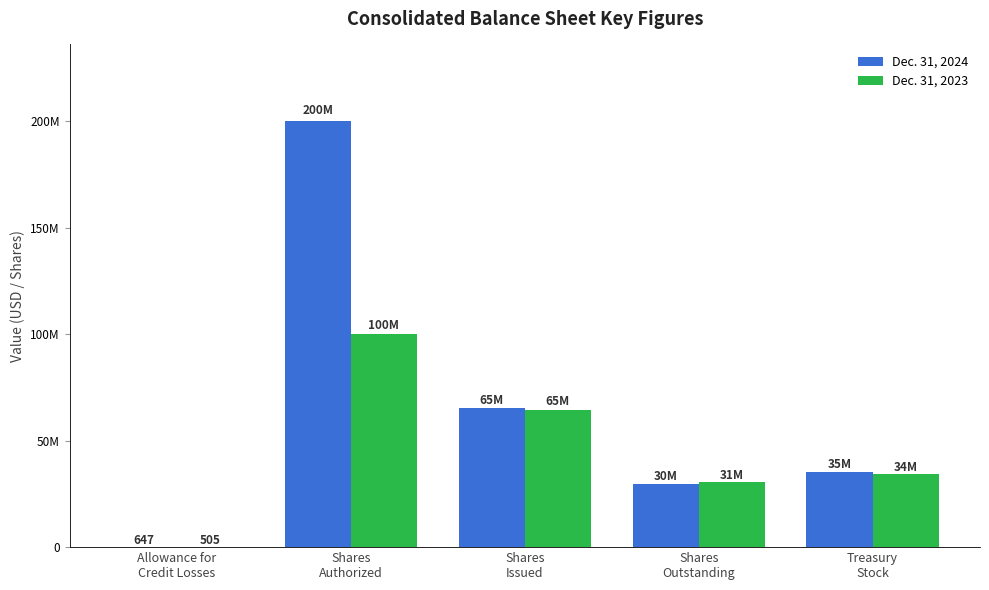

Rank the series by their average value, from highest to lowest.

Dec. 31, 2024, Dec. 31, 2023